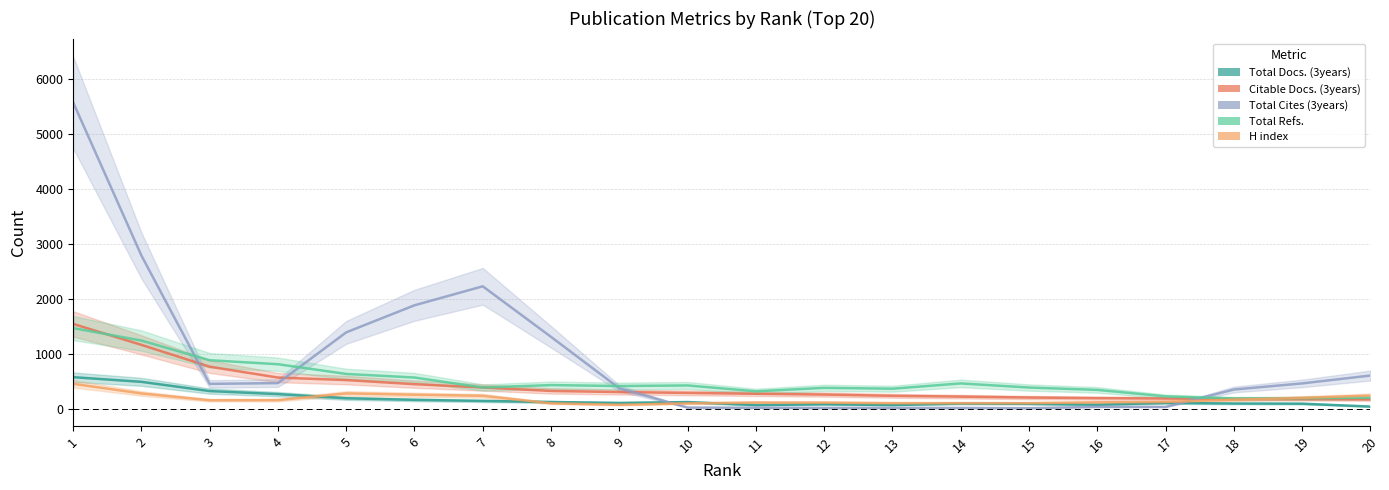

At how many categories does at least one series exceed 4921?

1